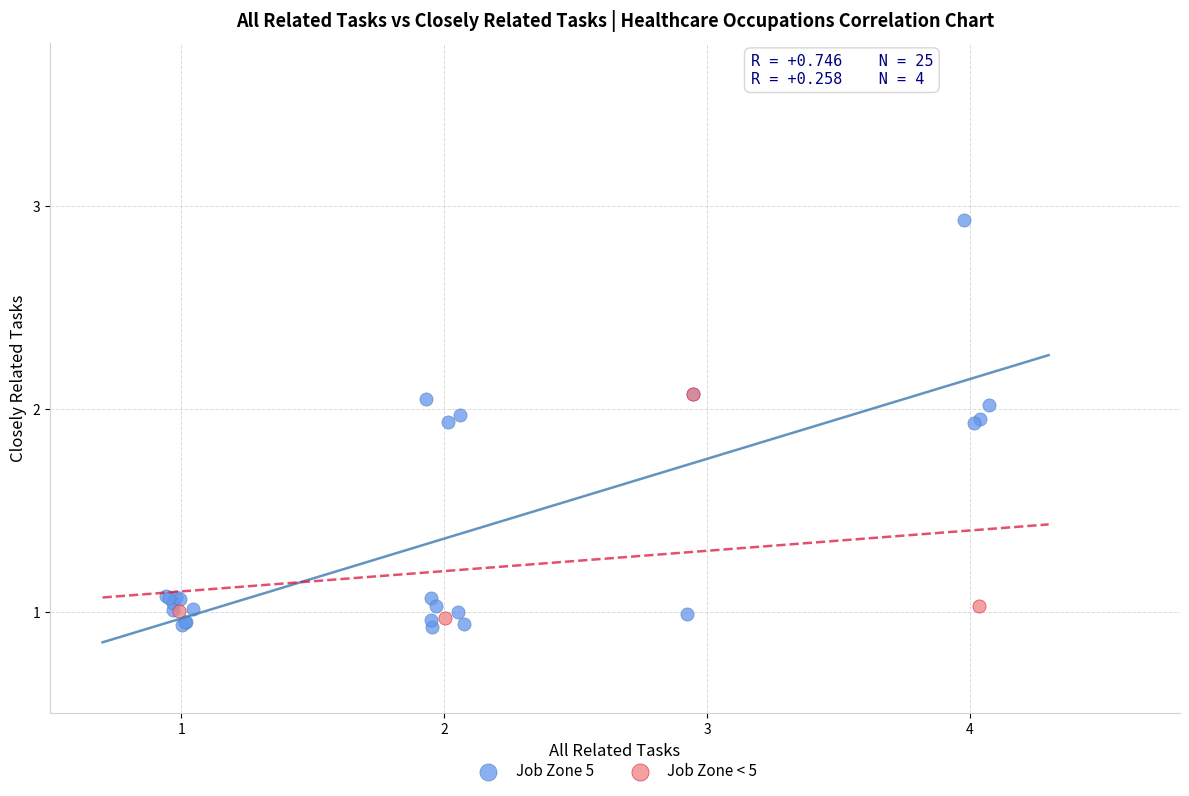

Which series contains the lowest Y value?

Job Zone 5